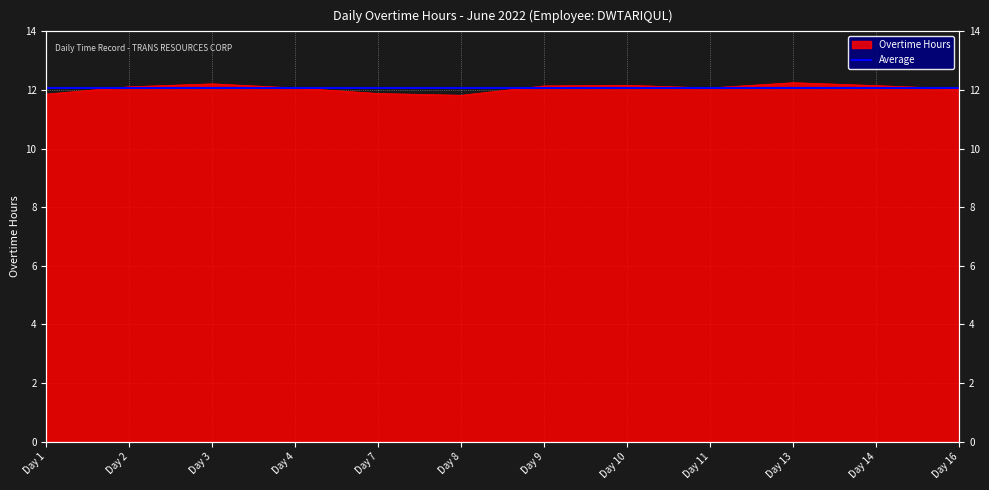

What is the sum of the values at Day 4 and Day 2?

24.2